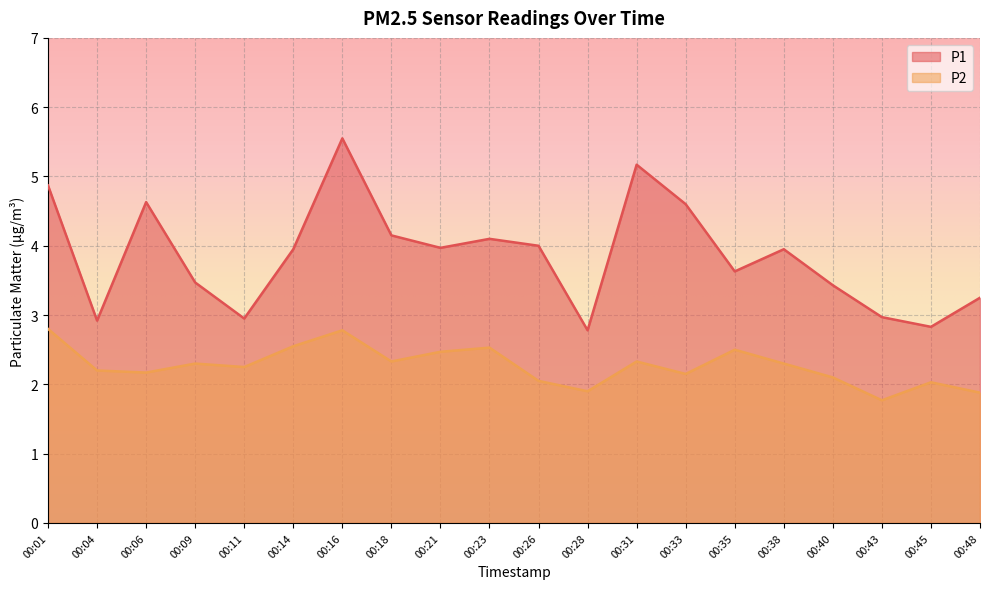

The P1 series shows 4.0 at 00:26. True or false?

True